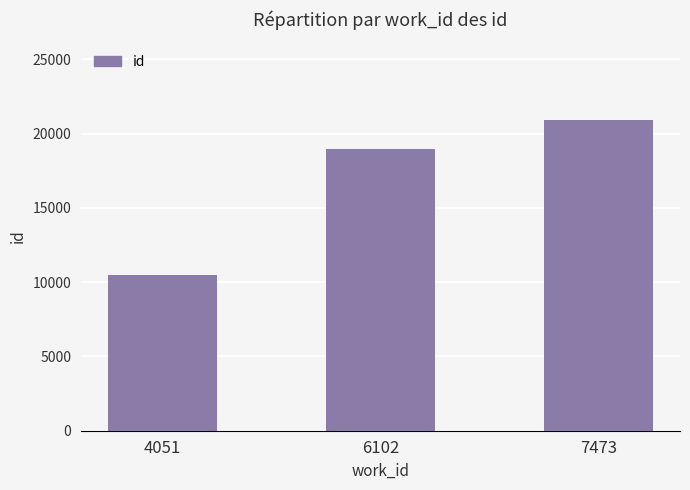

Reading left to right, what are all the values shown in this chart?

4051=10491	6102=18931	7473=20914